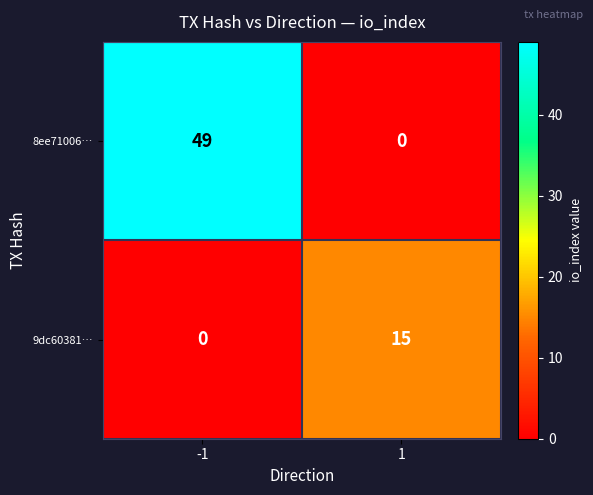

The value of 8ee71006… at -1 is 49. True or false?

True